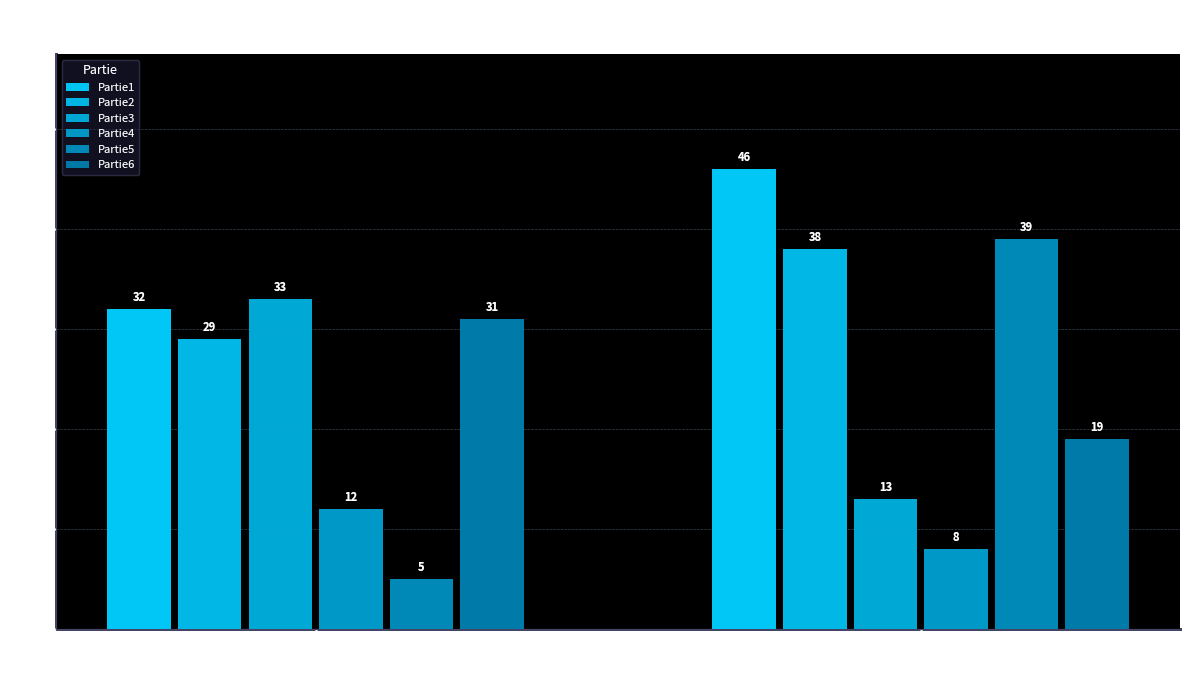

What is the difference between the highest and lowest values at A?

28